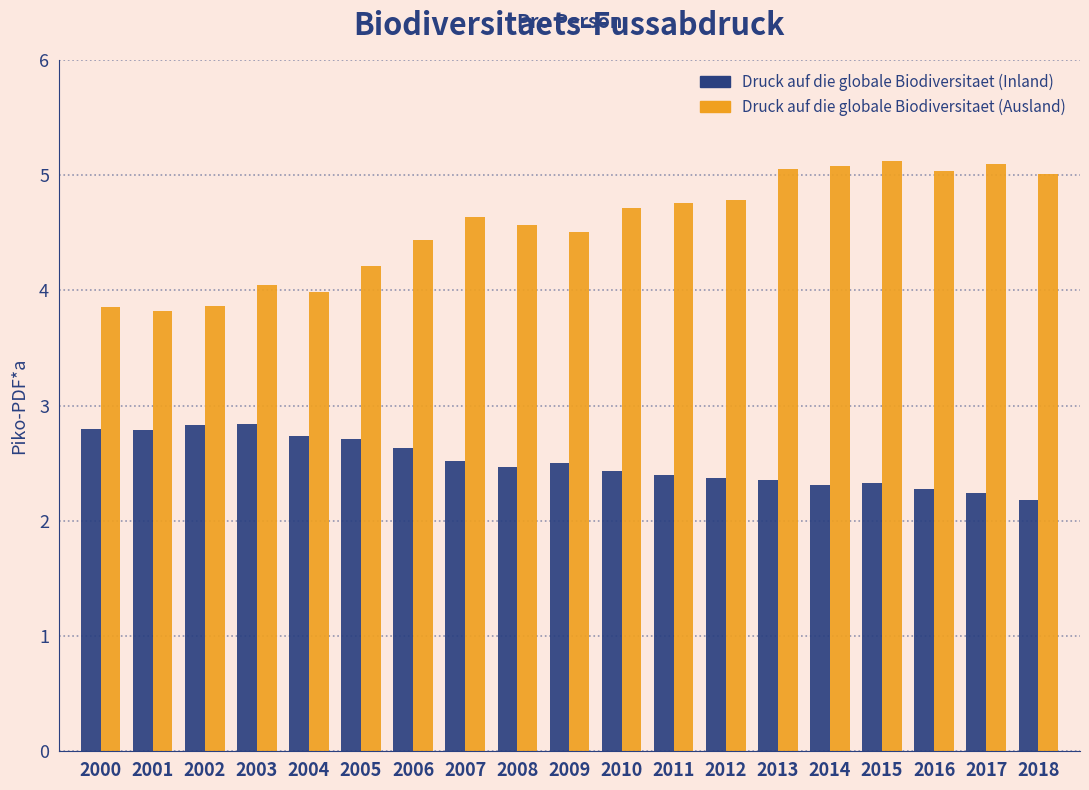

Count the Druck auf die globale Biodiversitaet (Inland) values in the range 2 to 3.

19